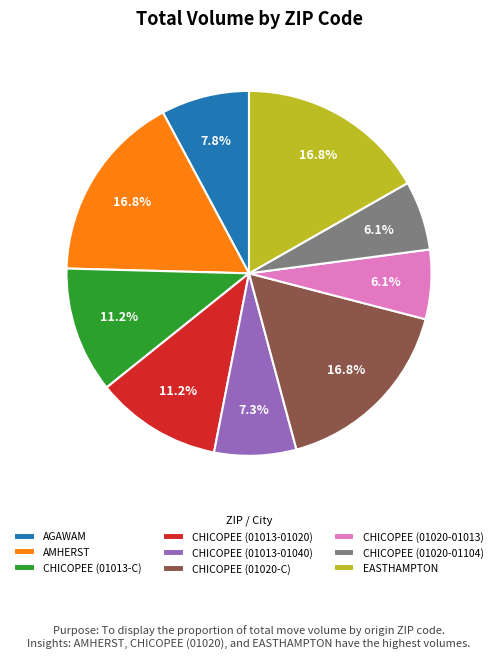

Is there a majority slice in this chart?

No